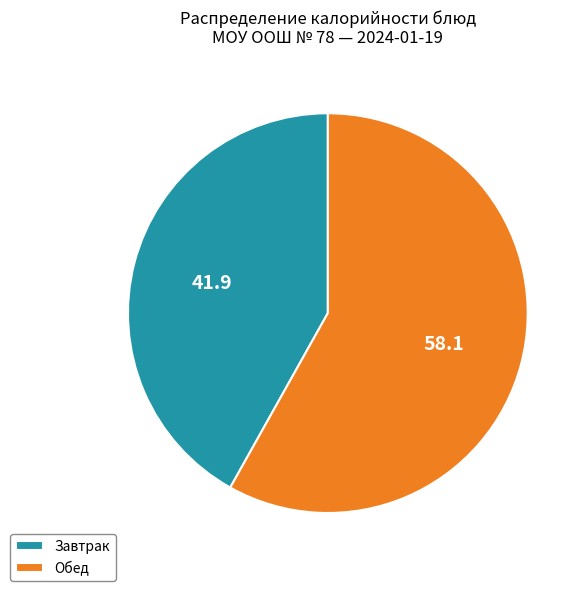

The Завтрак slice represents 33% of the pie. True or false?

False